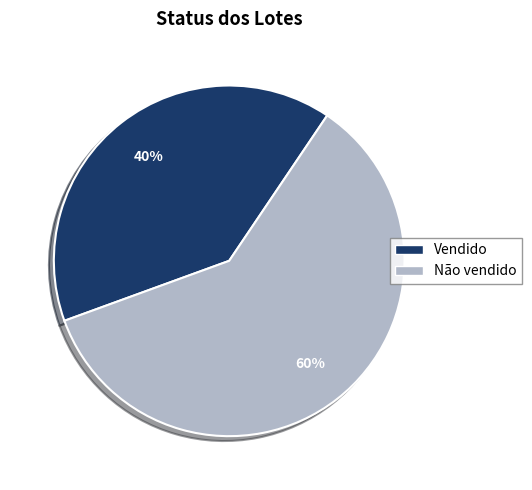

To the nearest percent, what is the difference between the Não vendido and Vendido slice percentages?

20%